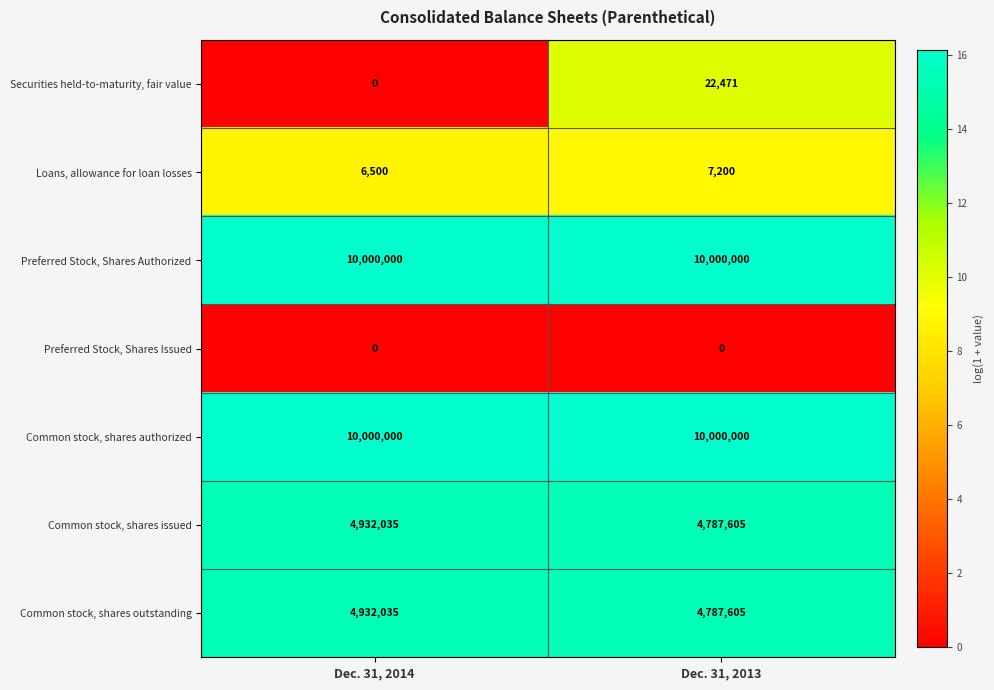

The Common stock, shares issued series shows 4932035 at Dec. 31, 2014. True or false?

True